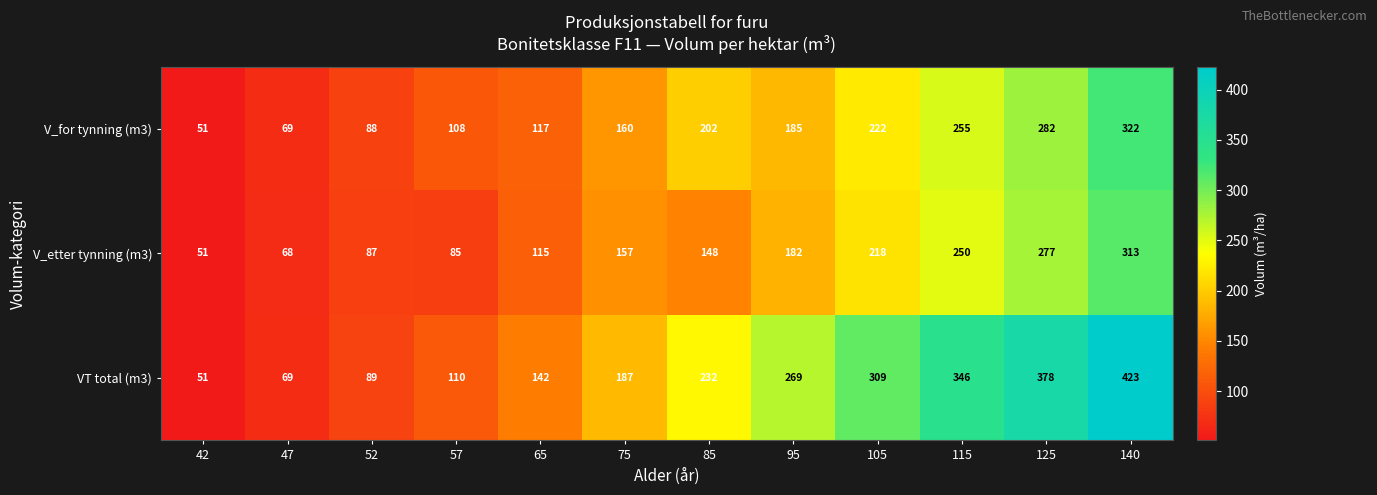

What is the difference between the maximum and minimum values in the VT total (m3) series?

372